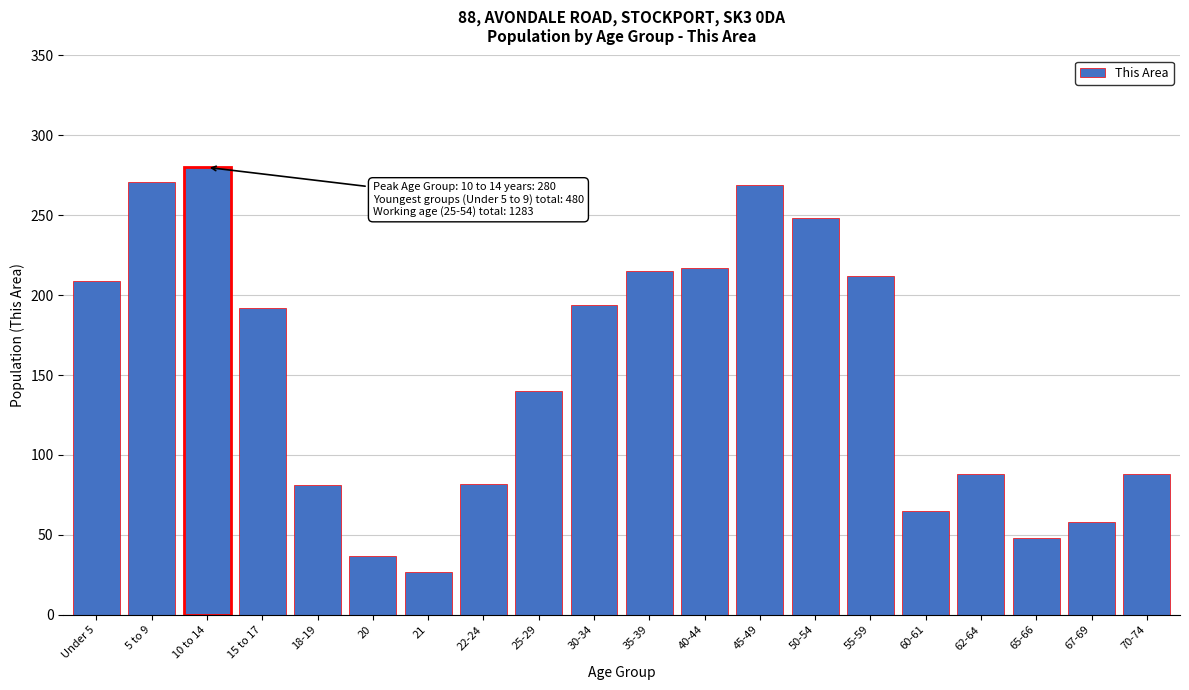

What is the sum of all values?

3021